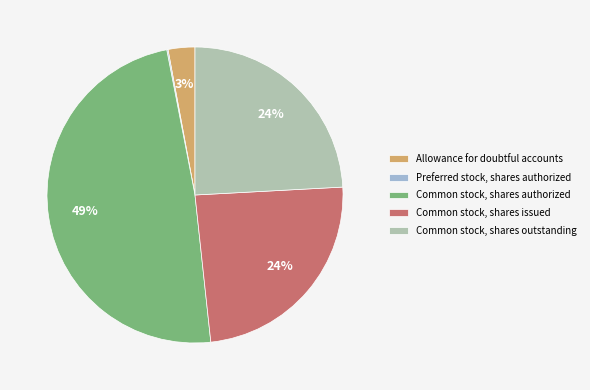

Is the sum of Common stock, shares authorized and Common stock, shares outstanding greater than half?

Yes